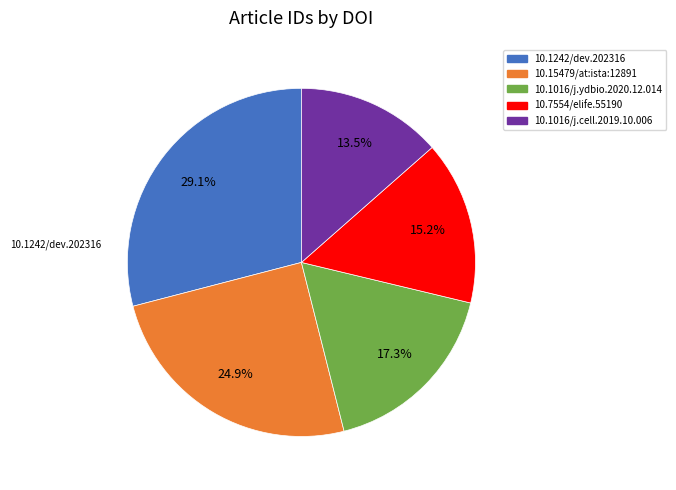

Is it true that 10.7554/elife.55190 is 9% of the pie?

False